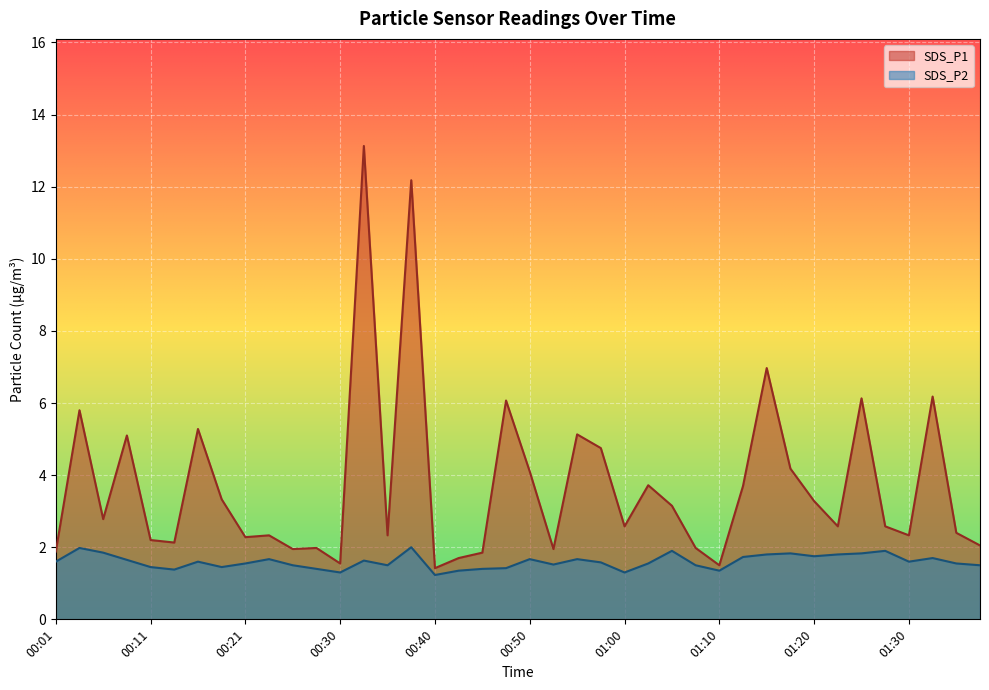

Count the number of categories in the chart.

40